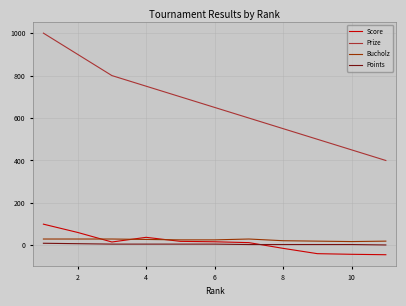

Which series has the largest range (max minus min)?

Prize